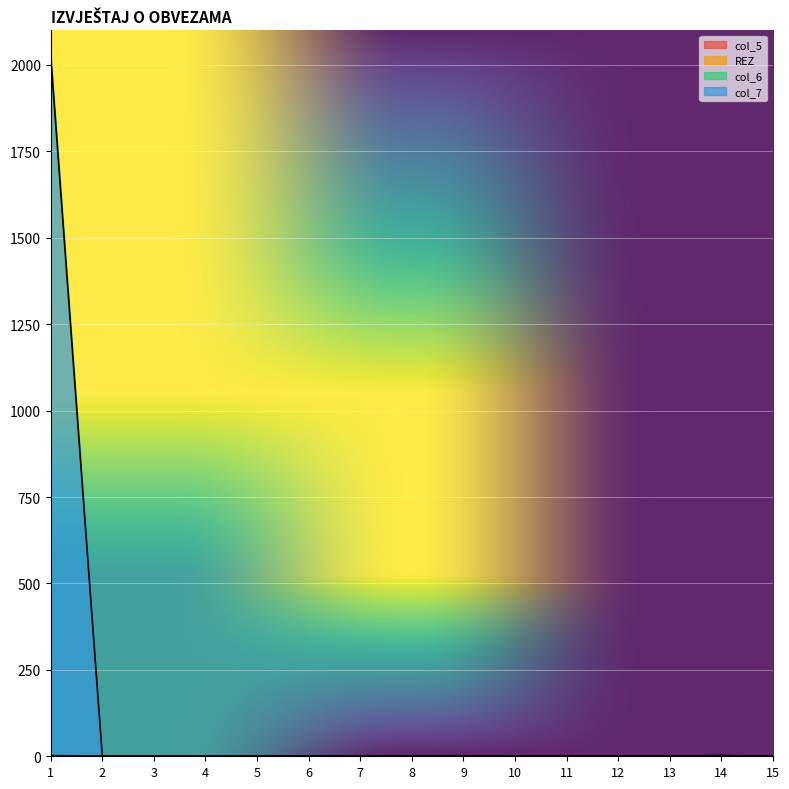

At which category is the sum across all series the highest?

1